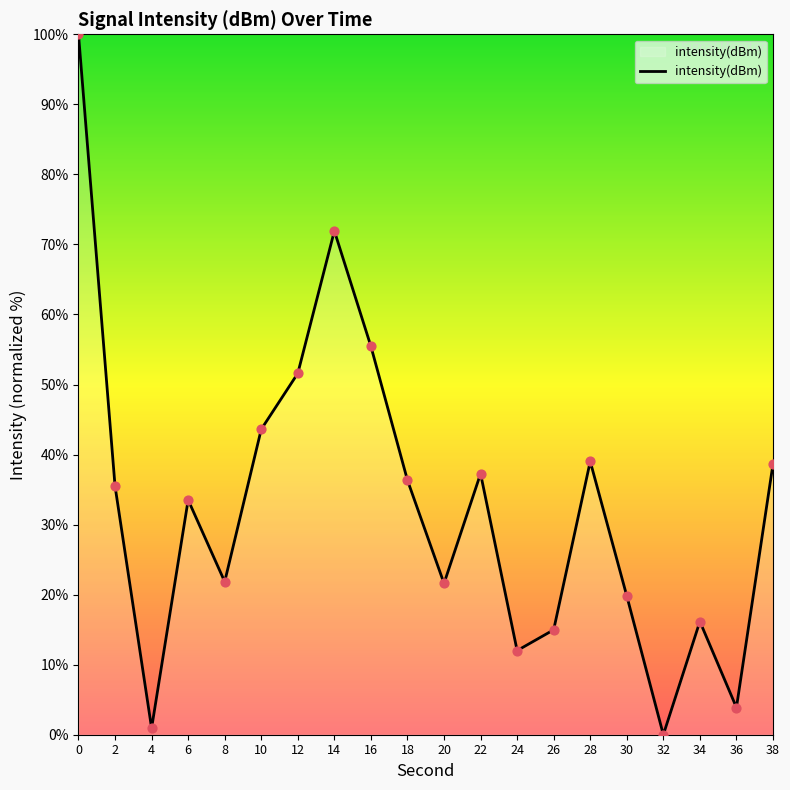

Which has a higher value, 4 or 14?

14